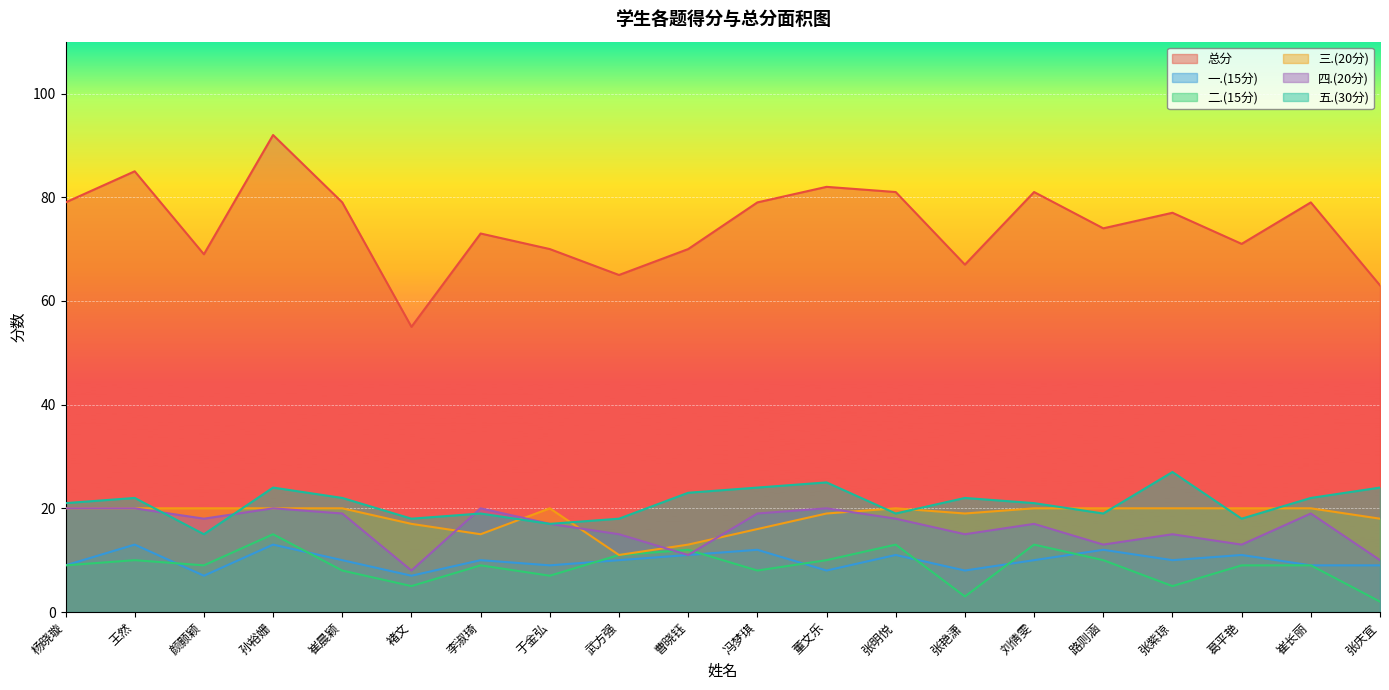

List the labels in order of 四.(20分) value, largest first.

杨晓璇, 王然, 孙裕姗, 李淑琦, 董文乐, 崔晨颖, 冯梦琪, 崔长丽, 颜颢颖, 张明悦, 于金弘, 刘倩雯, 武方强, 张艳潇, 张紫琼, 路则涵, 葛平艳, 曹晓钰, 张庆宜, 褚文